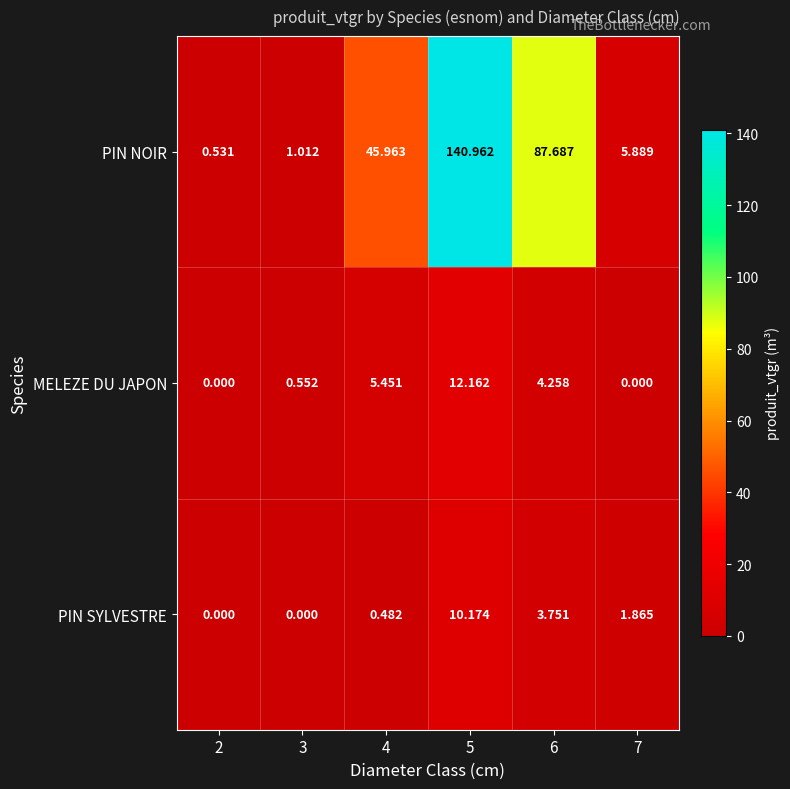

At 3, list the series in order from smallest to largest.

PIN SYLVESTRE, MELEZE DU JAPON, PIN NOIR